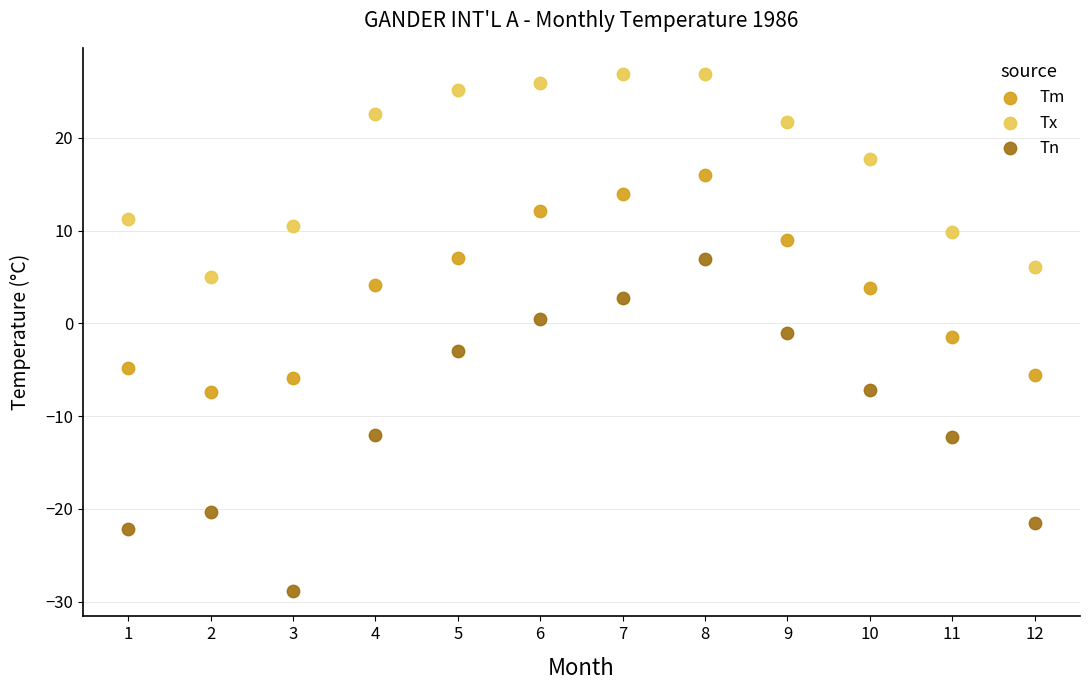

Which series has the widest spread of Y values?

Tn